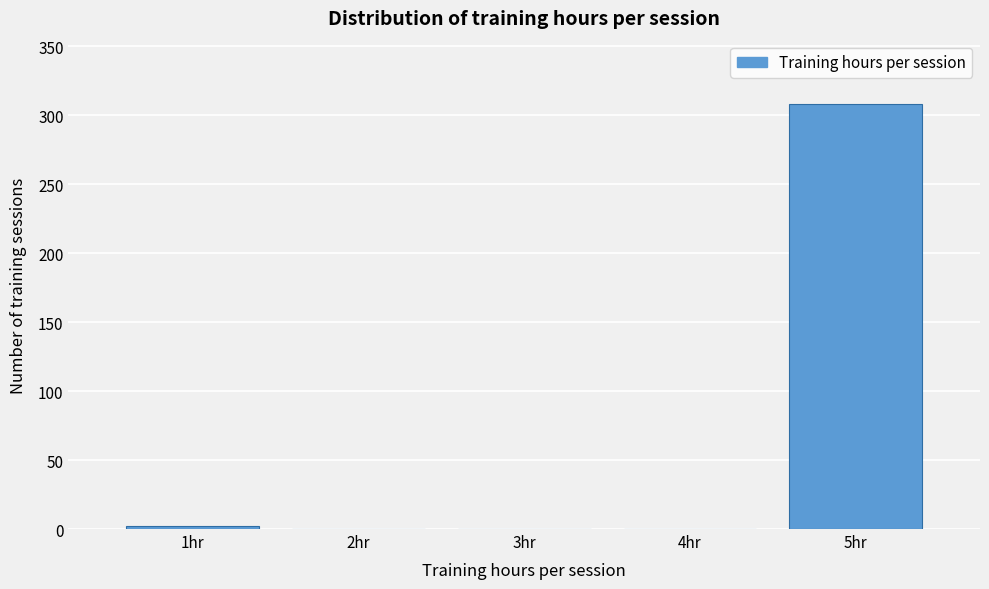

Reading right to left, extract all data points from this chart.

5hr=308	4hr=0	3hr=0	2hr=0	1hr=2